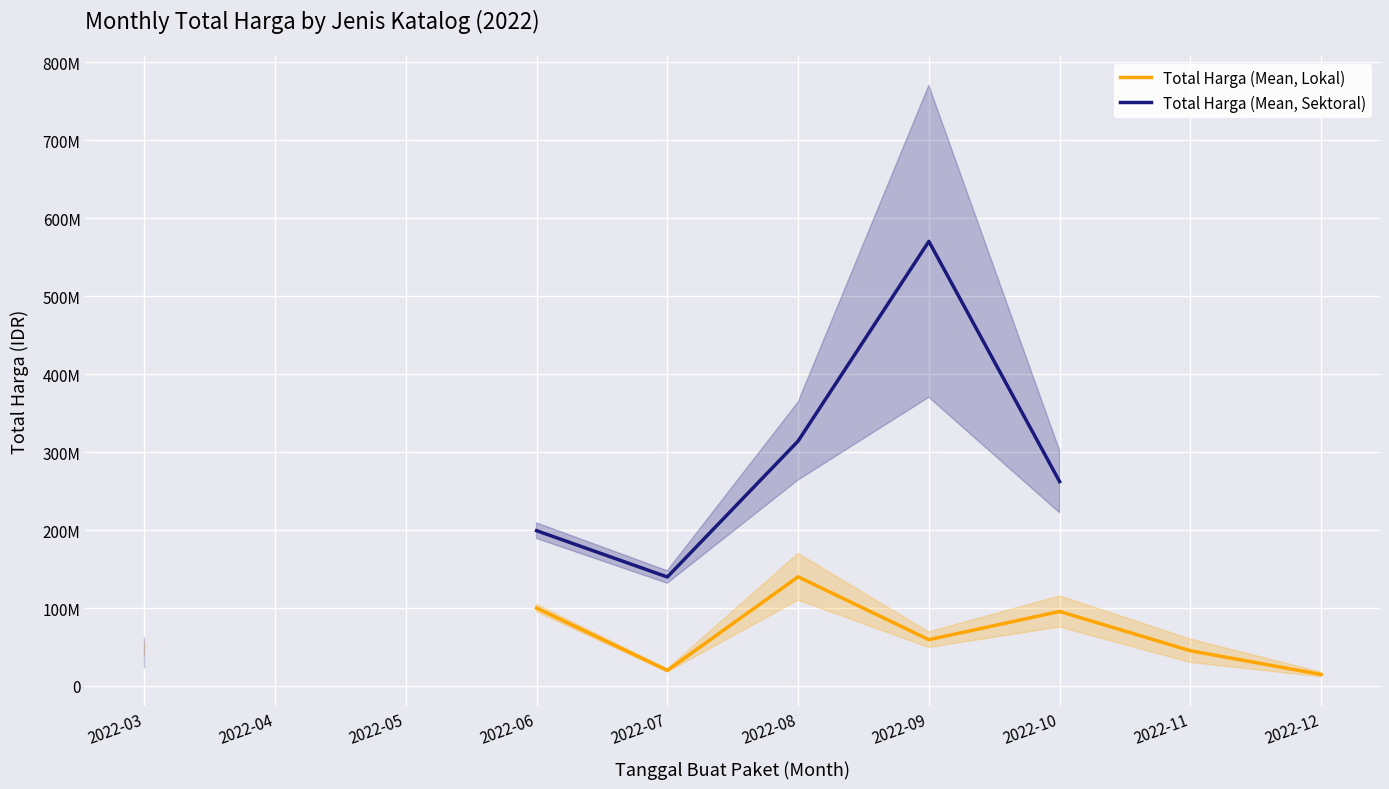

How many data points in Total Harga (Mean, Sektoral) are above 262118150?

2